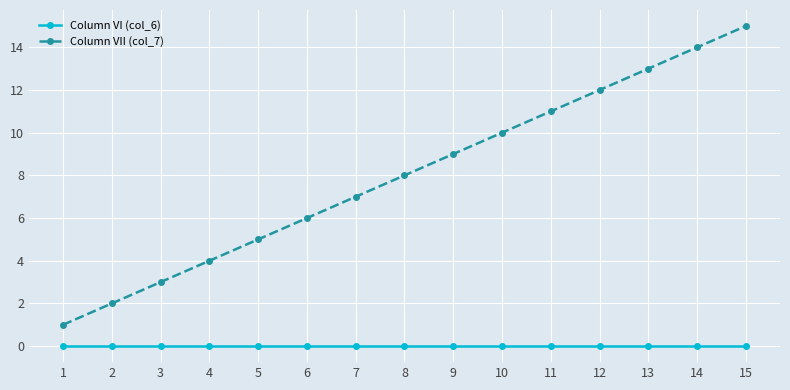

The Column VII (col_7) series shows 12 at 12. True or false?

True